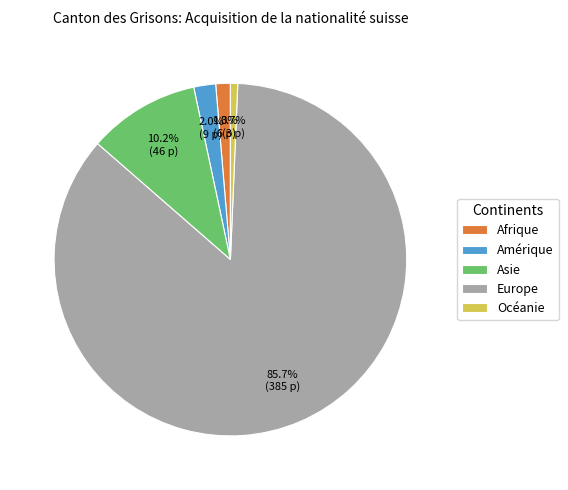

What portion of the pie excludes Amérique?

98.0%